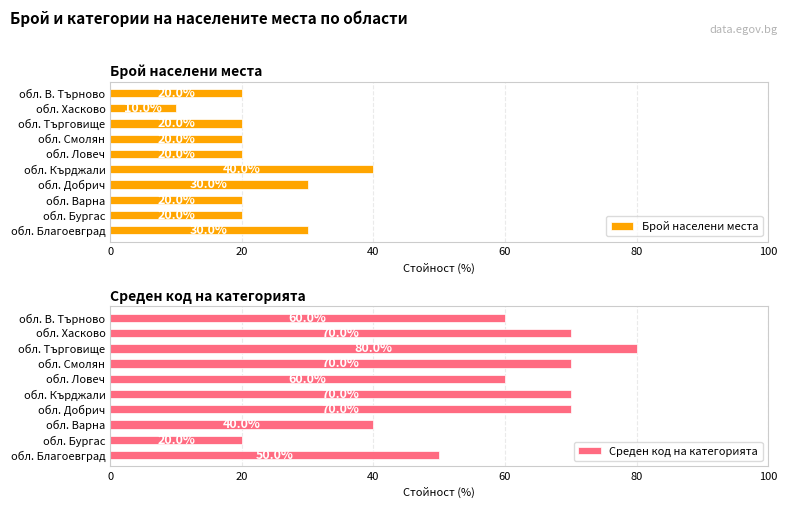

Count the Среден код на категорията values in the range 50 to 70.

7